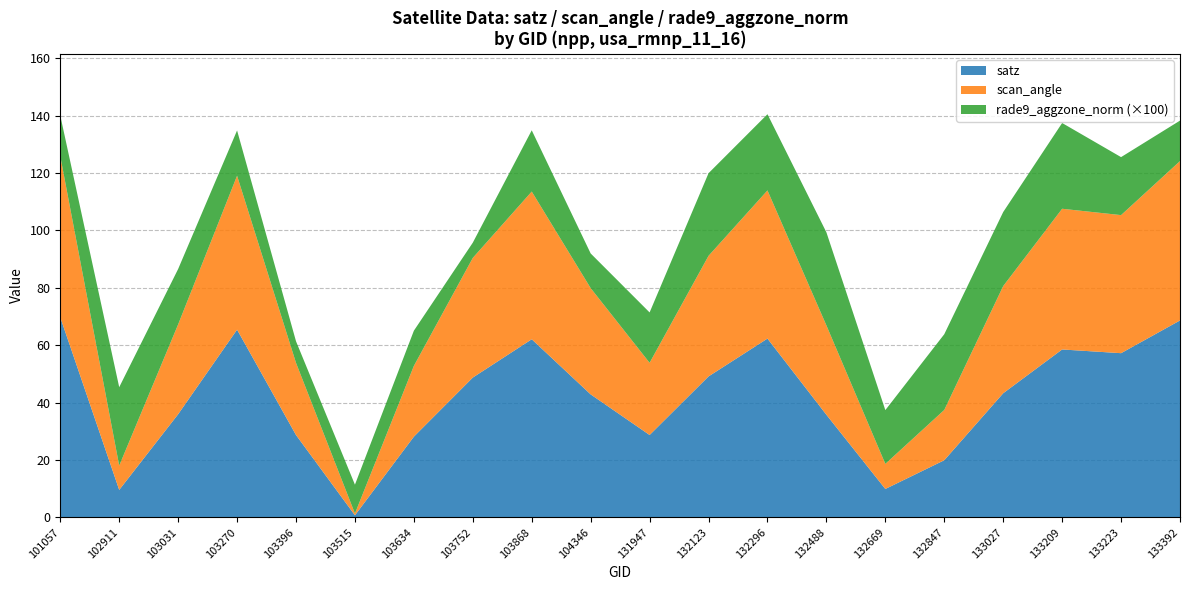

At which label does satz reach its minimum?

103515